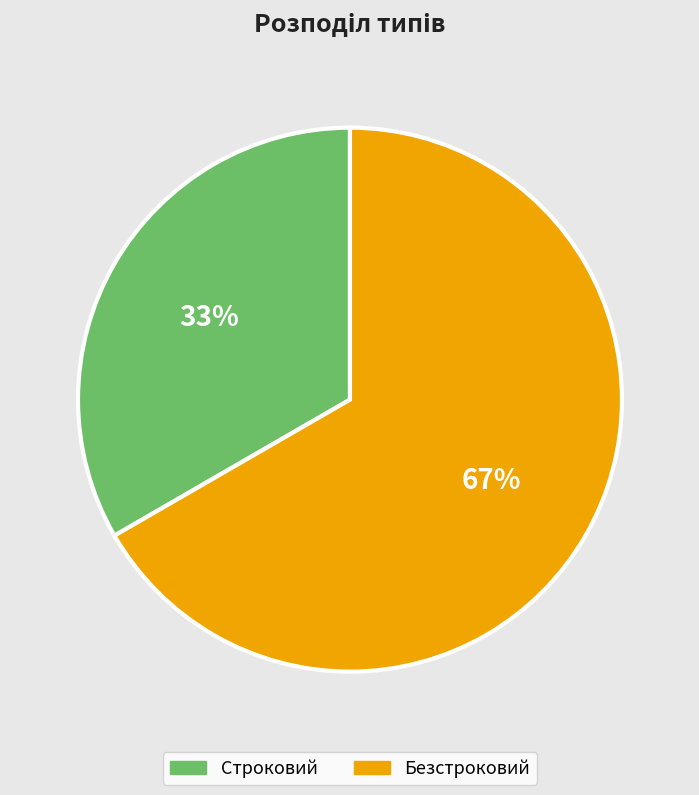

Which has a higher value, Строковий or Безстроковий?

Безстроковий